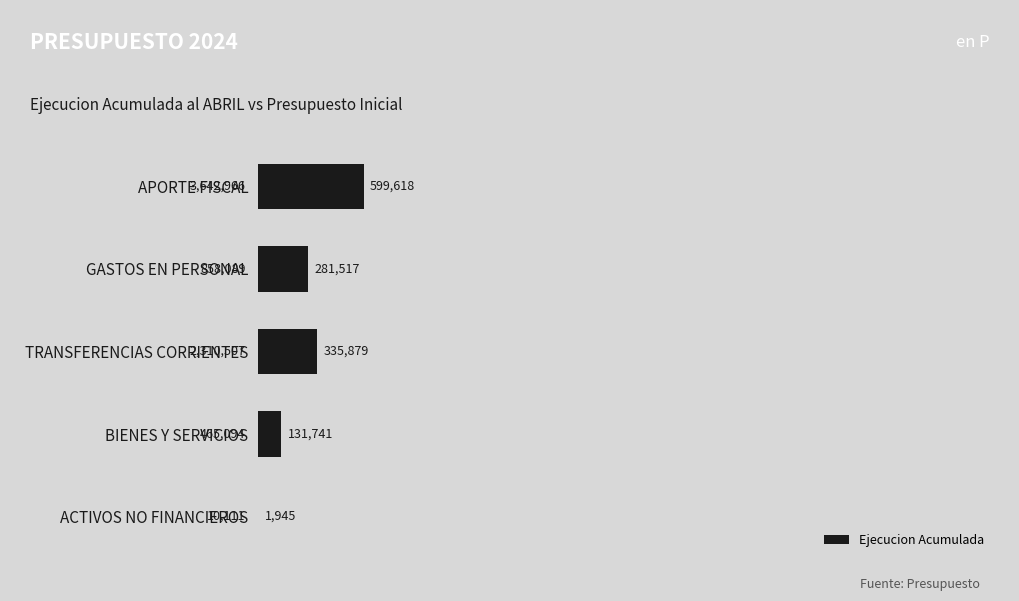

What is the greatest value displayed?

599618